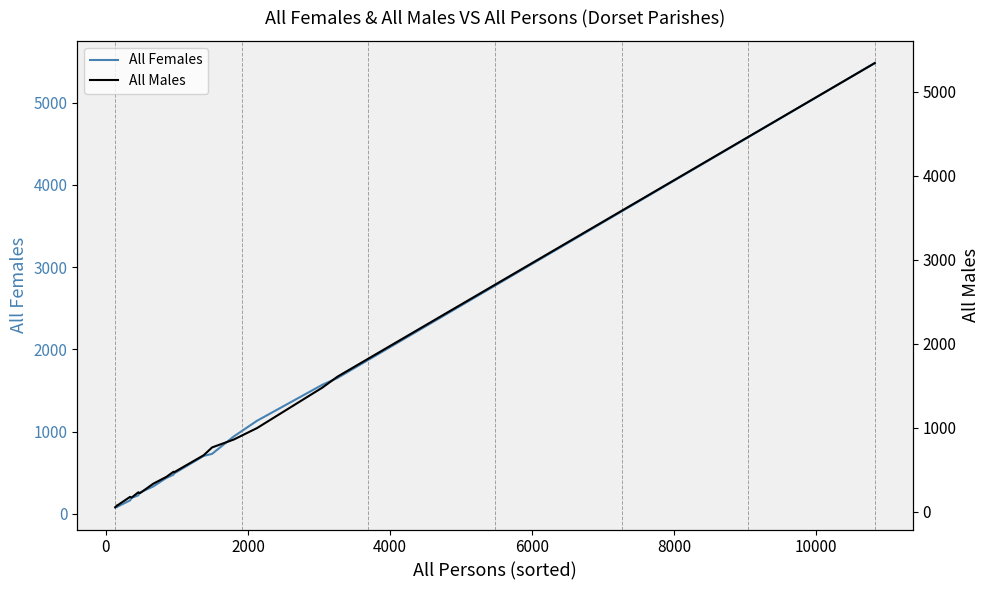

What is the maximum value for All Females?

5482